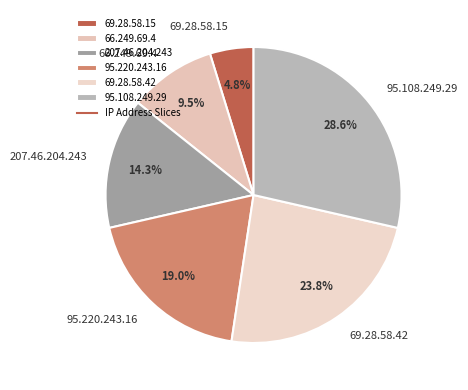

Is there a majority slice in this chart?

No